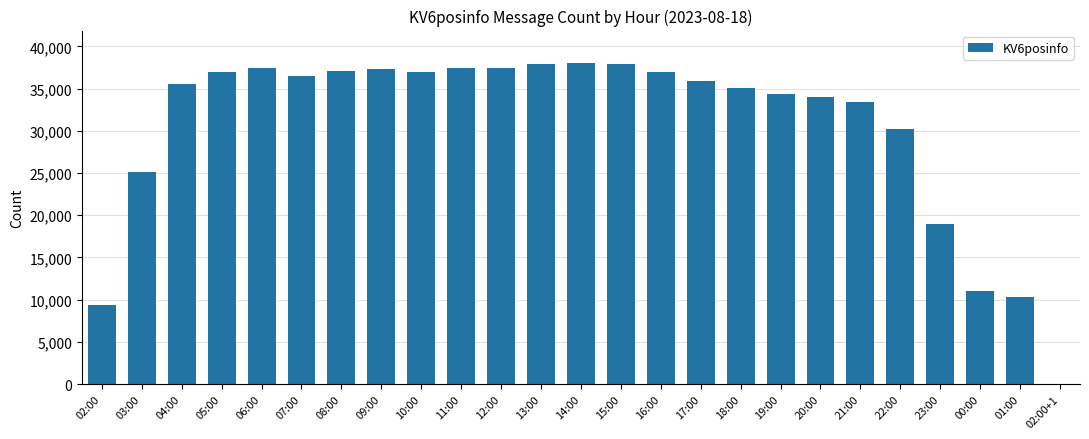

What is the average value?

30445